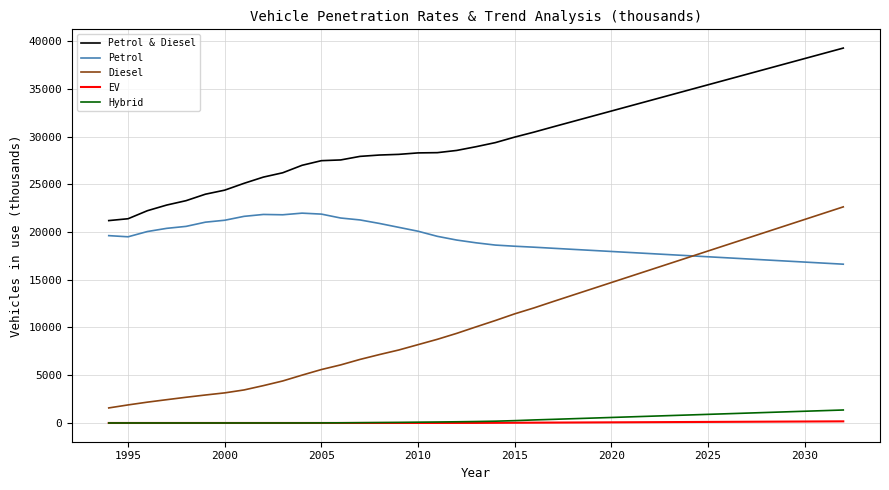

What is the greatest value displayed?

39264.6